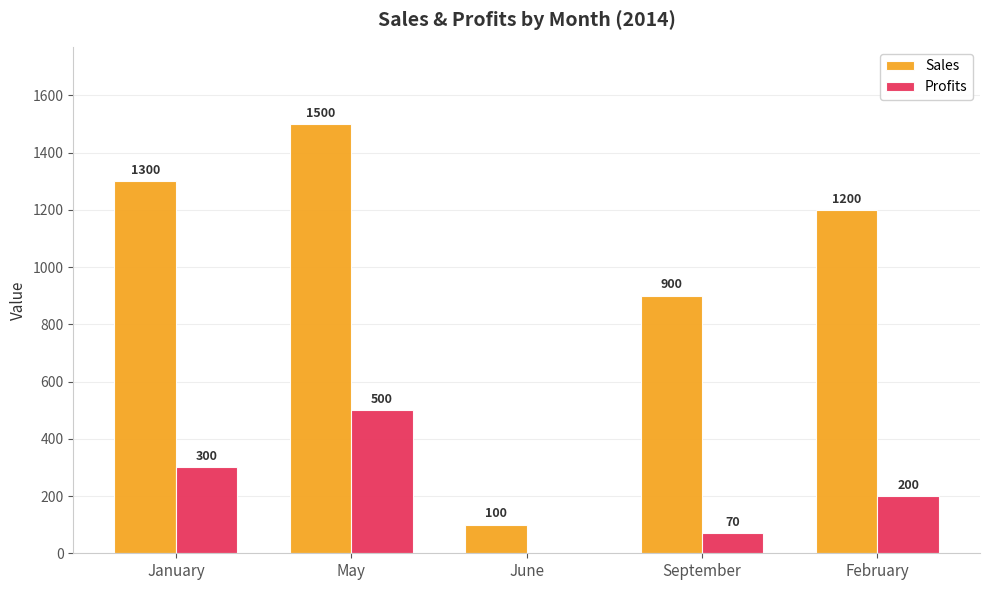

Reading right to left, extract all data points from this chart.

Sales: 1200	900	100	1500	1300
Profits: 200	70	0	500	300